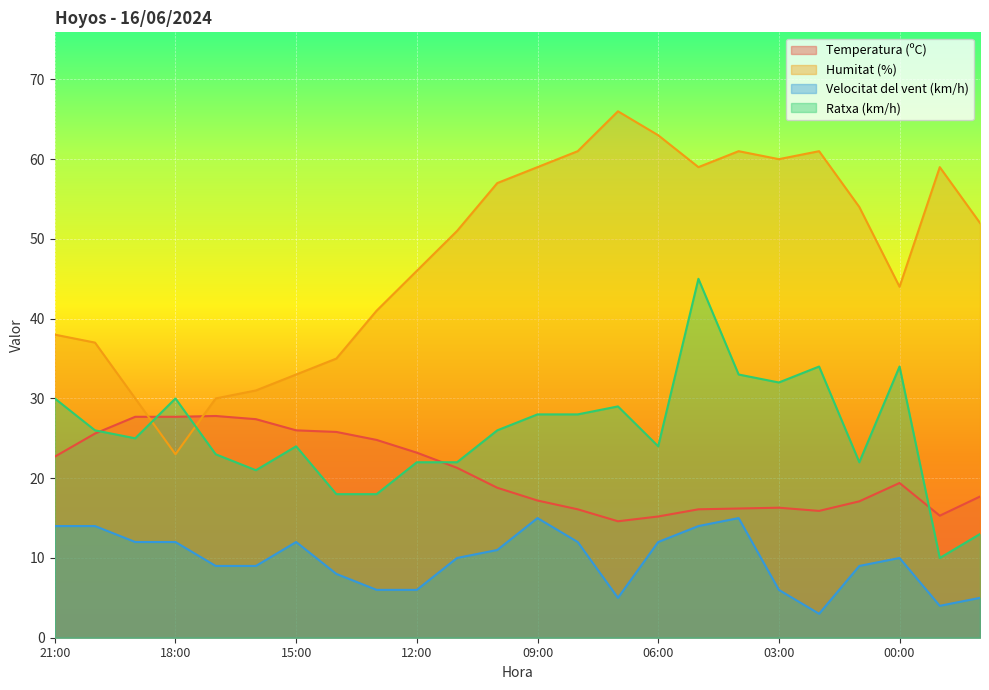

How many interior local valleys does the Ratxa (km/h) series have?

6